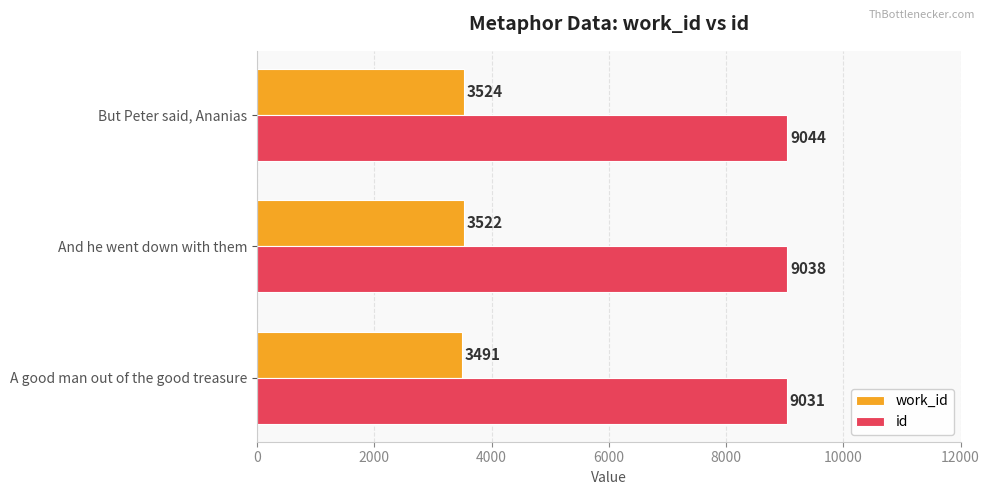

What is the approximate value of work_id at But Peter said, Ananias?

3524